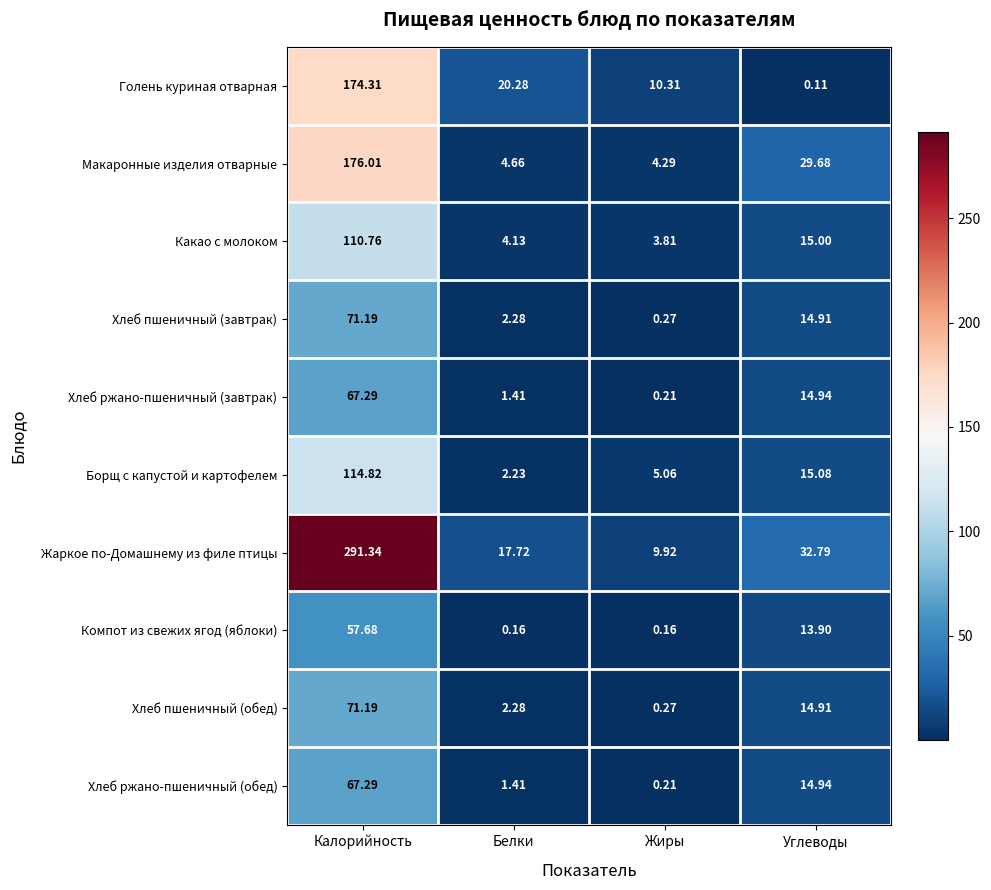

Where is Компот из свежих ягод (яблоки) nearest to the value 28?

Углеводы